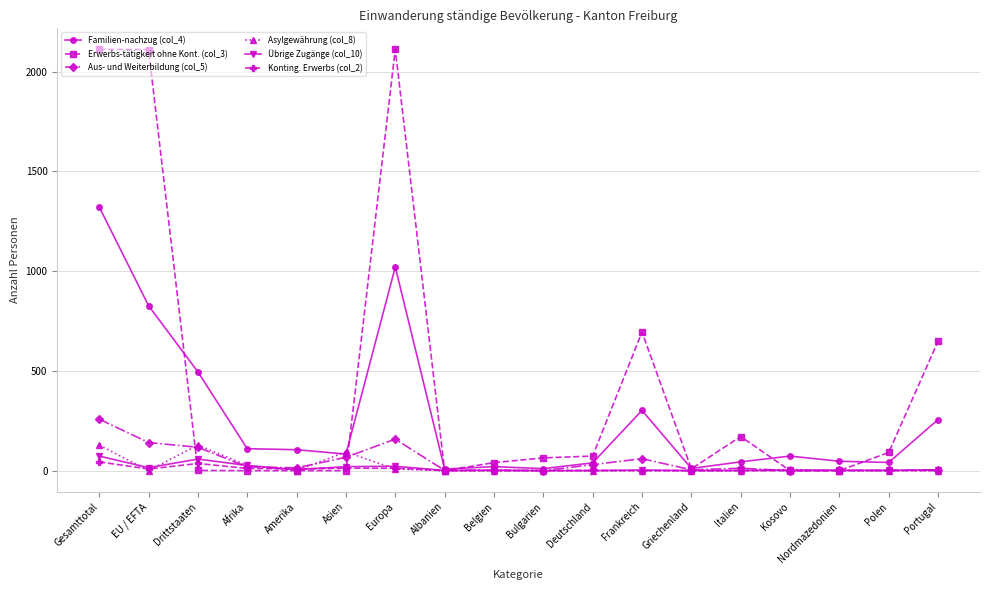

How many lines are shown in the chart?

6